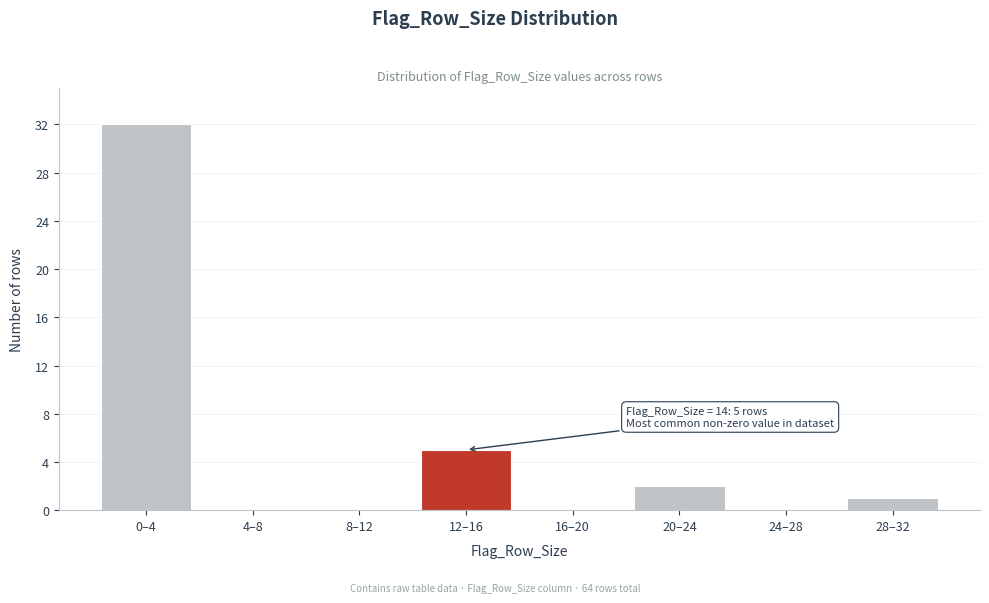

Reading right to left, transcribe all the data shown in this chart.

28–32=1	24–28=0	20–24=2	16–20=0	12–16=5	8–12=0	4–8=0	0–4=32